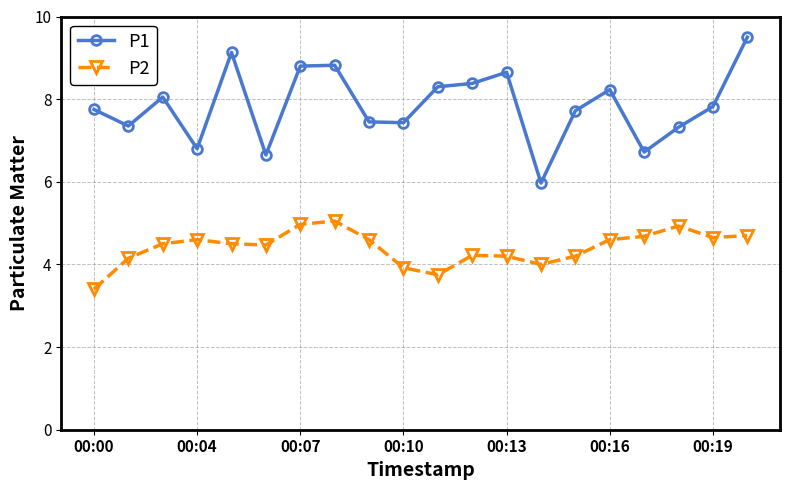

What is the smallest value displayed?

3.4